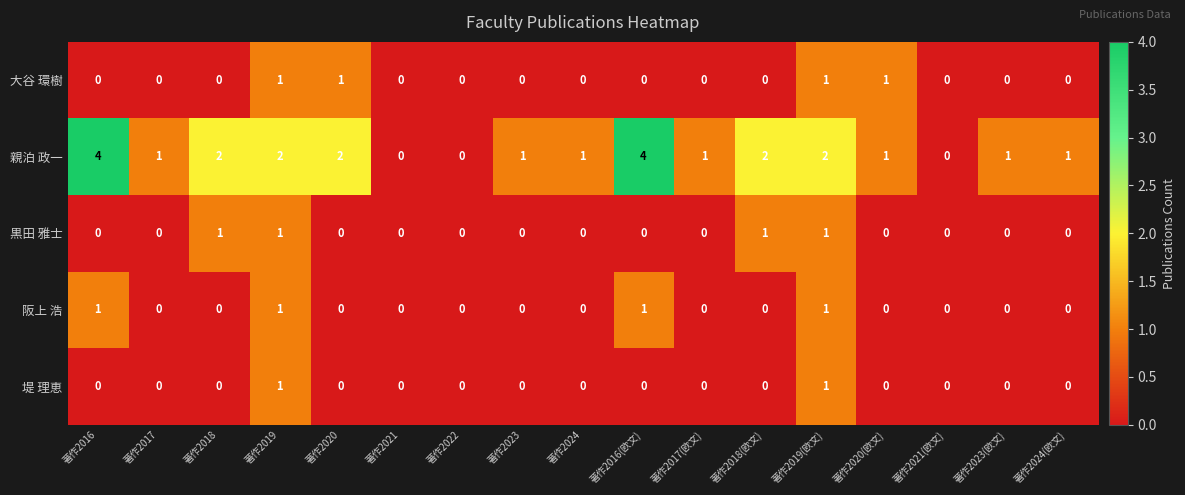

Where does the 親泊 政一 series first go above 1?

著作2016